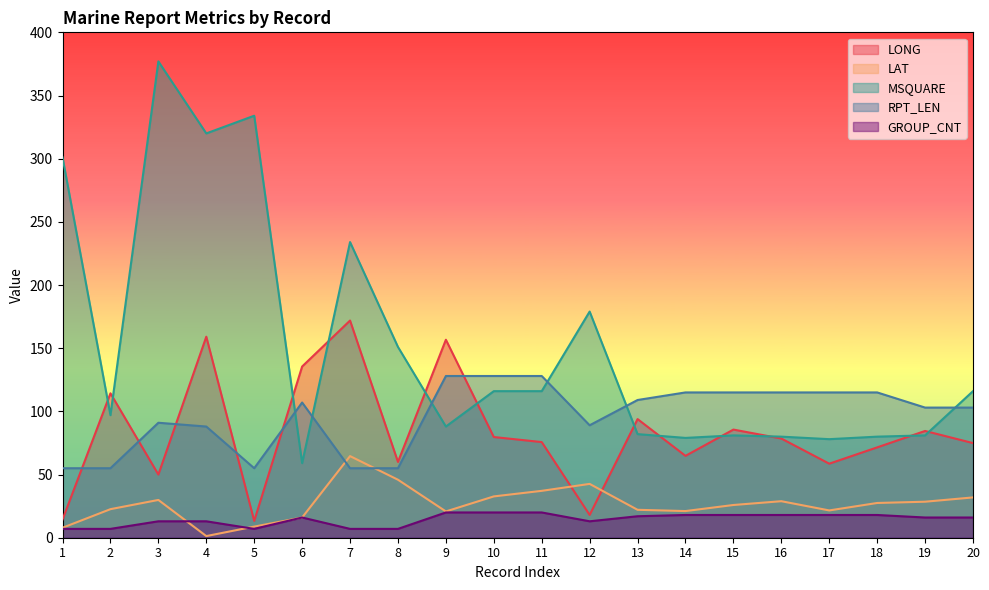

What is the value of the GROUP_CNT point at the 15th from the left?

18.0